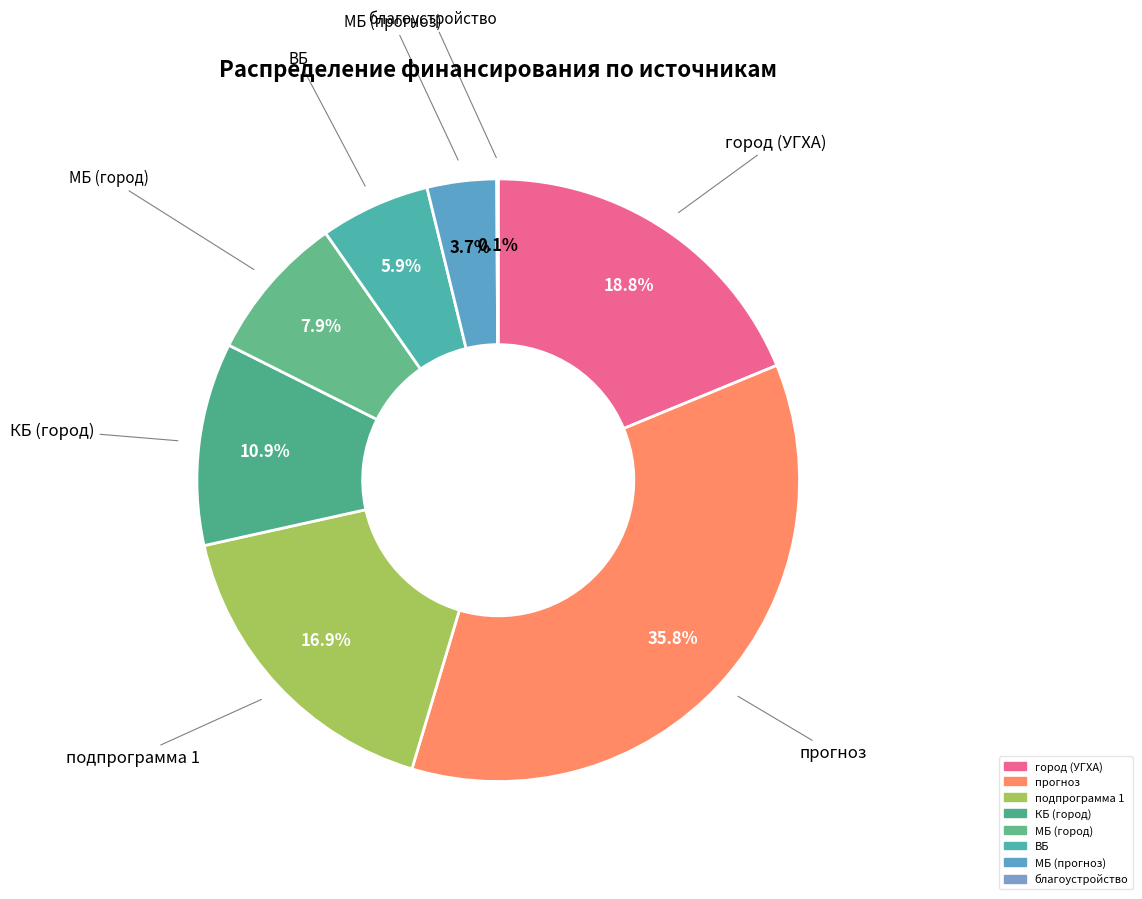

What portion of the pie excludes МБ (город)?

92.1%